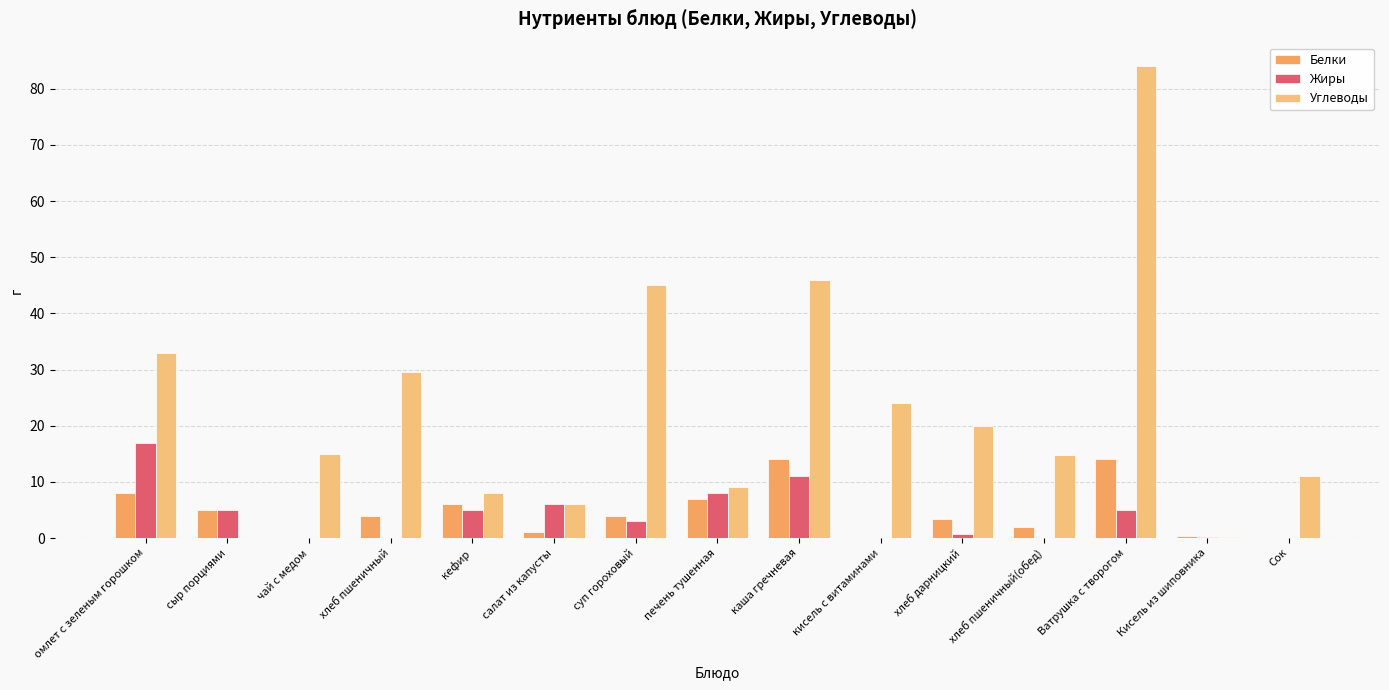

At which category is the sum across all series the highest?

Ватрушка с творогом